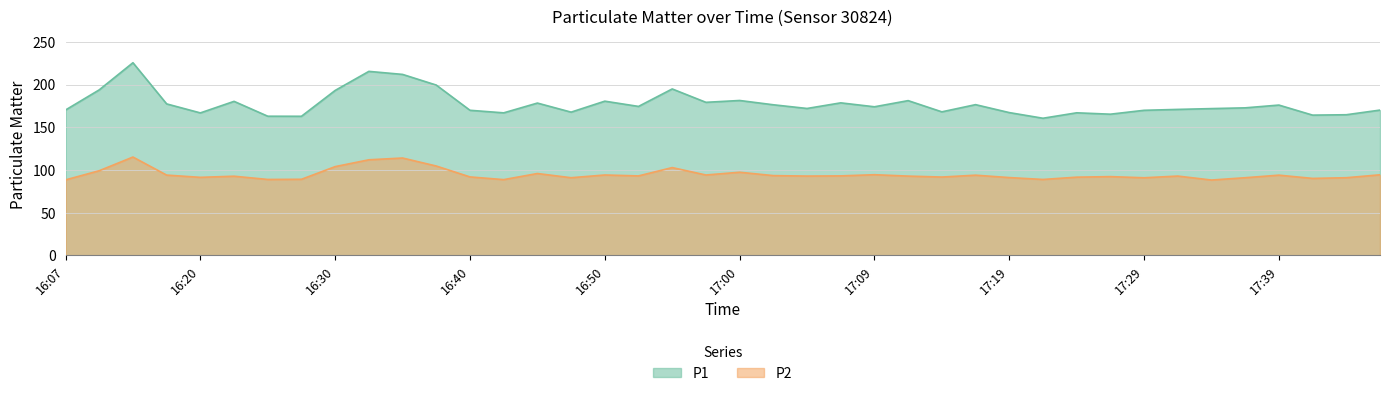

True or false: P1 has more than 2 interior local peaks.

True